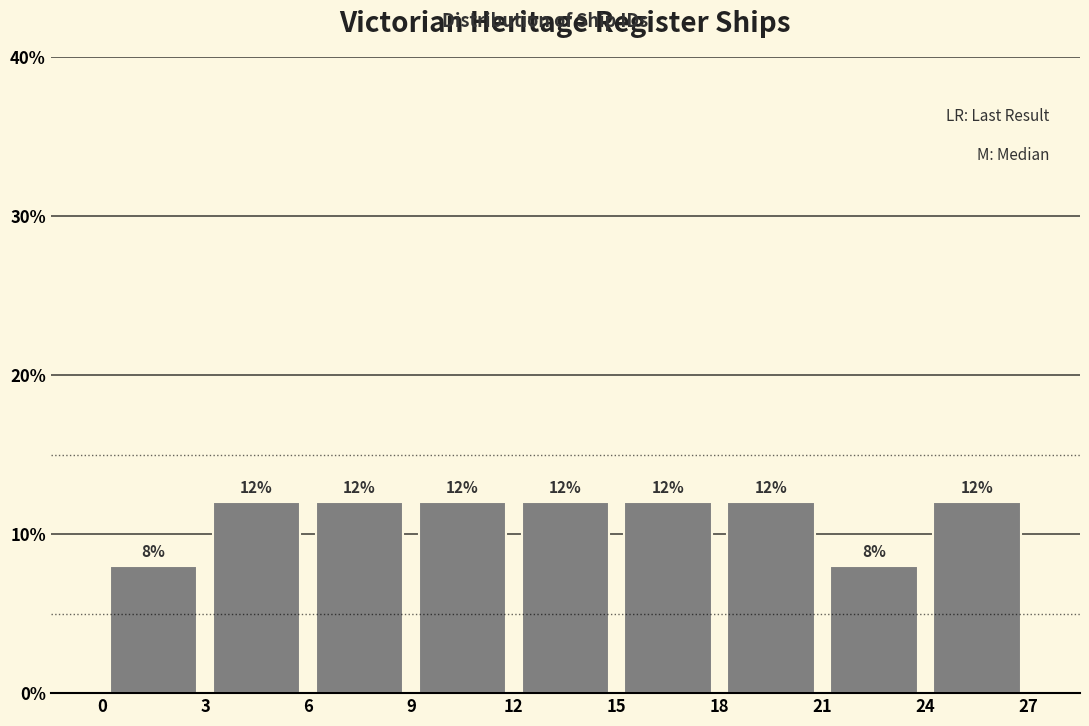

How tall is the bar that spans 9 to 12 on the x-axis?

12